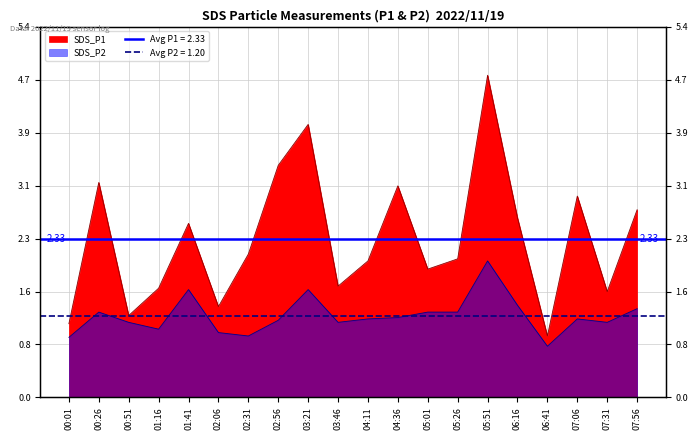

What is the difference between the highest and lowest values at 07:56?

1.4